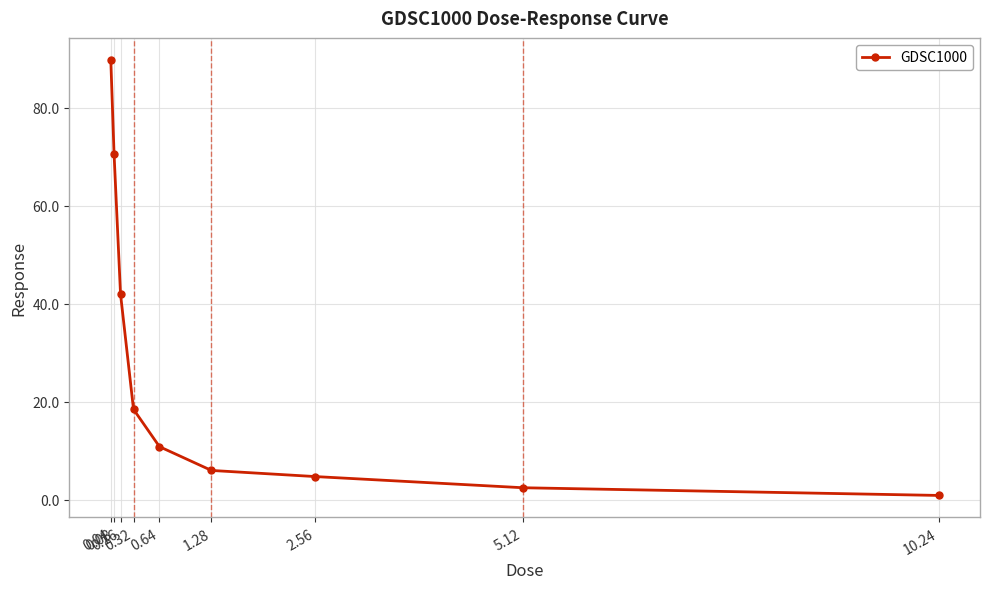

What is the difference between the second highest and second lowest values?

68.2